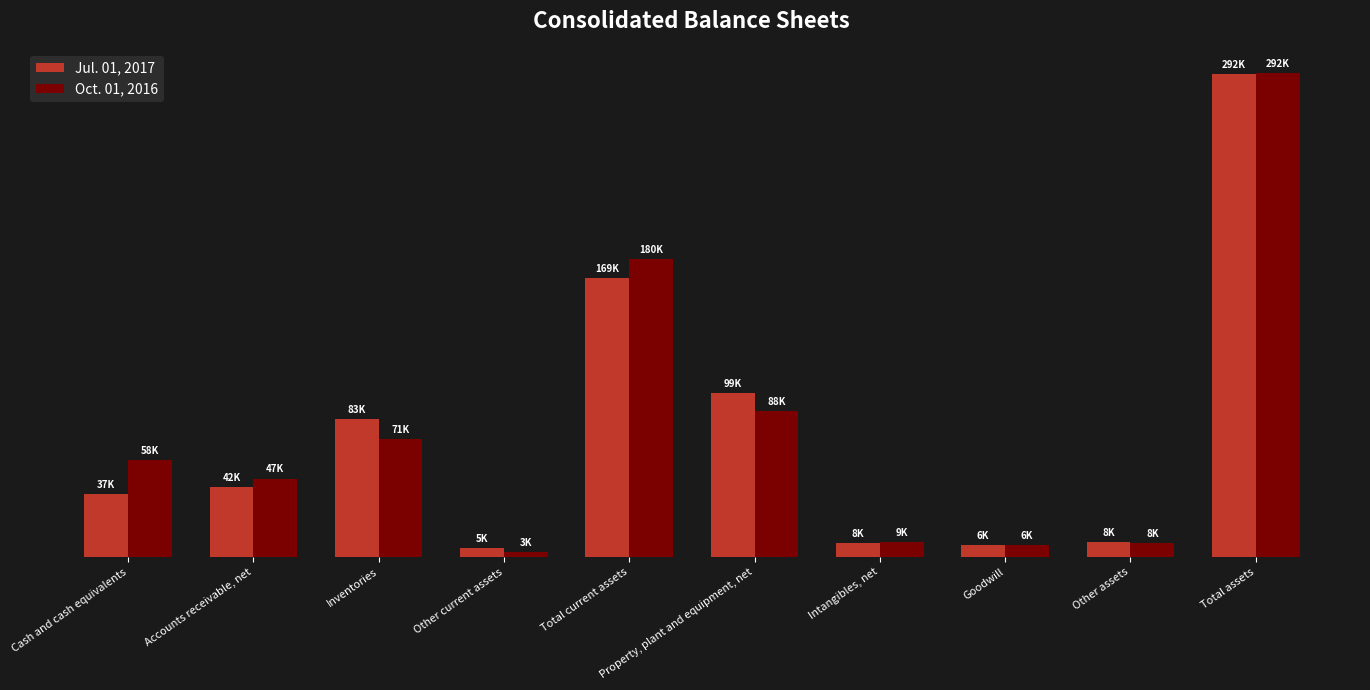

Reading right to left, transcribe all the data shown in this chart.

Jul. 01, 2017: 292496	8934	6965	8195	99383	169019	5182	83682	42307	37848
Oct. 01, 2016: 292892	8184	6965	9063	88193	180487	3039	71186	47389	58873